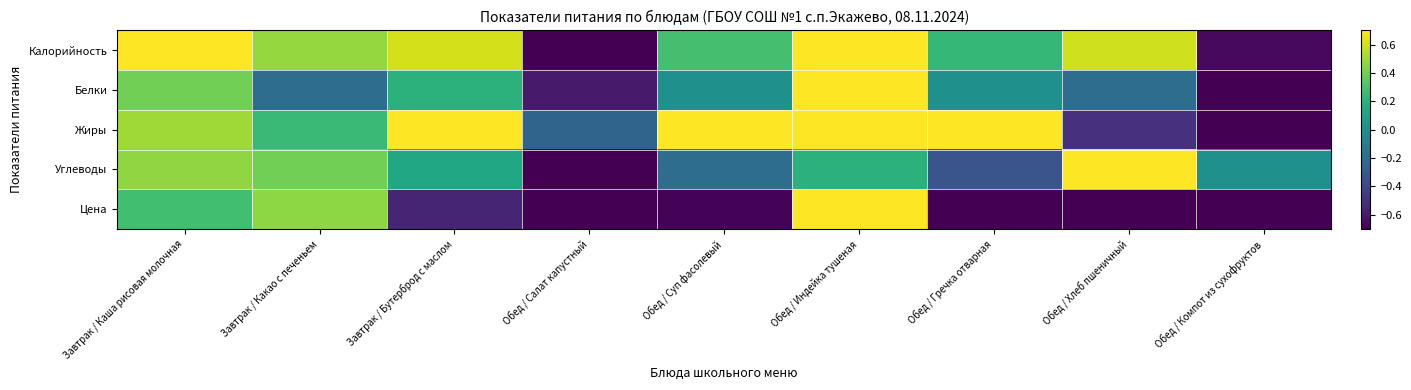

Reading left to right, transcribe all the data shown in this chart.

Калорийность: Завтрак / Каша рисовая молочная=0.8	Завтрак / Какао с печеньем=0.5	Завтрак / Бутерброд с маслом=0.6	Обед / Салат капустный=-1.0	Обед / Суп фасолевый=0.3	Обед / Индейка тушеная=1.0	Обед / Гречка отварная=0.2	Обед / Хлеб пшеничный=0.6	Обед / Компот из сухофруктов=-0.7
Белки: Завтрак / Каша рисовая молочная=0.4	Завтрак / Какао с печеньем=-0.2	Завтрак / Бутерброд с маслом=0.2	Обед / Салат капустный=-0.6	Обед / Суп фасолевый=0.0	Обед / Индейка тушеная=1.0	Обед / Гречка отварная=0.0	Обед / Хлеб пшеничный=-0.2	Обед / Компот из сухофруктов=-1.0
Жиры: Завтрак / Каша рисовая молочная=0.5	Завтрак / Какао с печеньем=0.2	Завтрак / Бутерброд с маслом=0.8	Обед / Салат капустный=-0.2	Обед / Суп фасолевый=0.8	Обед / Индейка тушеная=1.0	Обед / Гречка отварная=0.8	Обед / Хлеб пшеничный=-0.5	Обед / Компот из сухофруктов=-1.0
Углеводы: Завтрак / Каша рисовая молочная=0.5	Завтрак / Какао с печеньем=0.4	Завтрак / Бутерброд с маслом=0.1	Обед / Салат капустный=-1.0	Обед / Суп фасолевый=-0.2	Обед / Индейка тушеная=0.2	Обед / Гречка отварная=-0.3	Обед / Хлеб пшеничный=1.0	Обед / Компот из сухофруктов=0.0
Цена: Завтрак / Каша рисовая молочная=0.3	Завтрак / Какао с печеньем=0.5	Завтрак / Бутерброд с маслом=-0.6	Обед / Салат капустный=-0.9	Обед / Суп фасолевый=-0.7	Обед / Индейка тушеная=1.0	Обед / Гречка отварная=-0.9	Обед / Хлеб пшеничный=-1.0	Обед / Компот из сухофруктов=-0.9